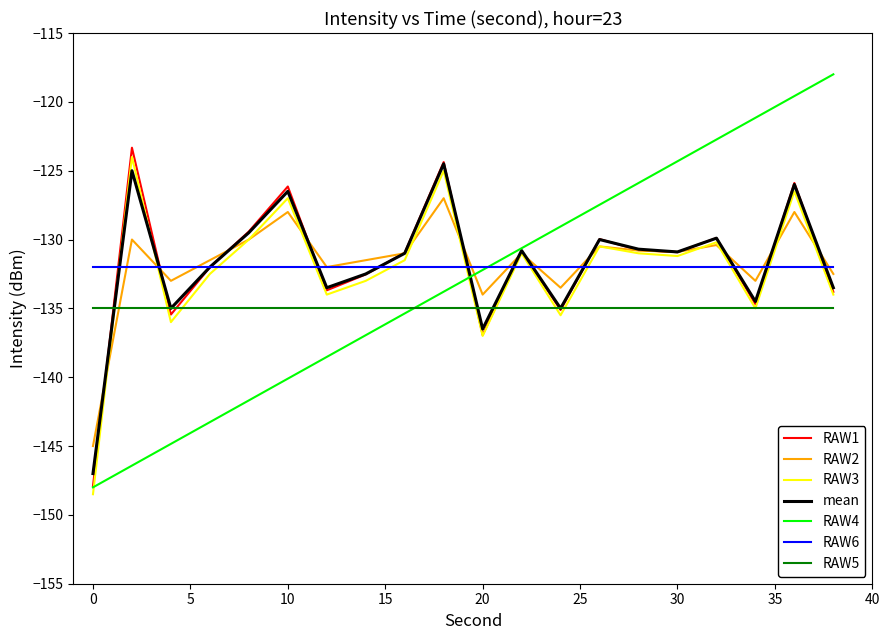

Which series has the widest spread of values?

RAW4